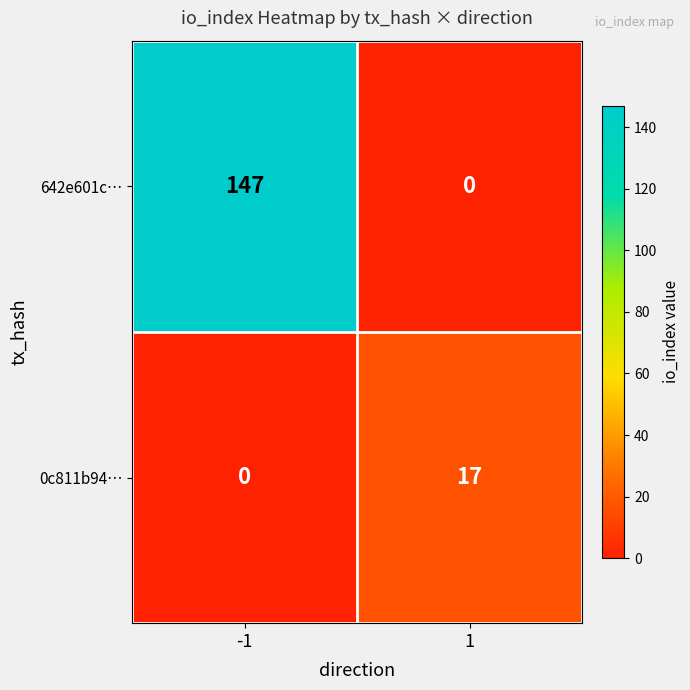

True or false: 0c811b94… has a value of 17 at 1.

True